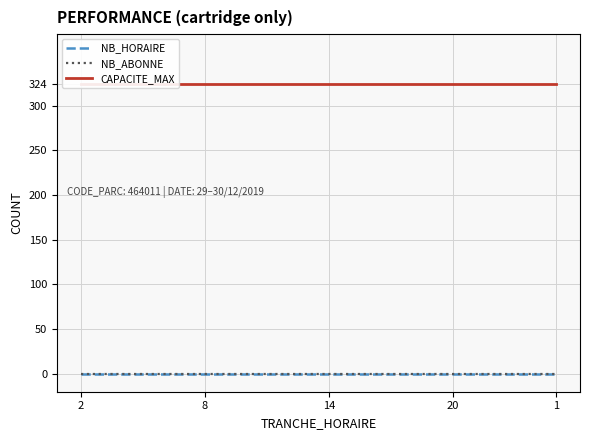

What is the value of the CAPACITE_MAX point at the 5th from the left?

324